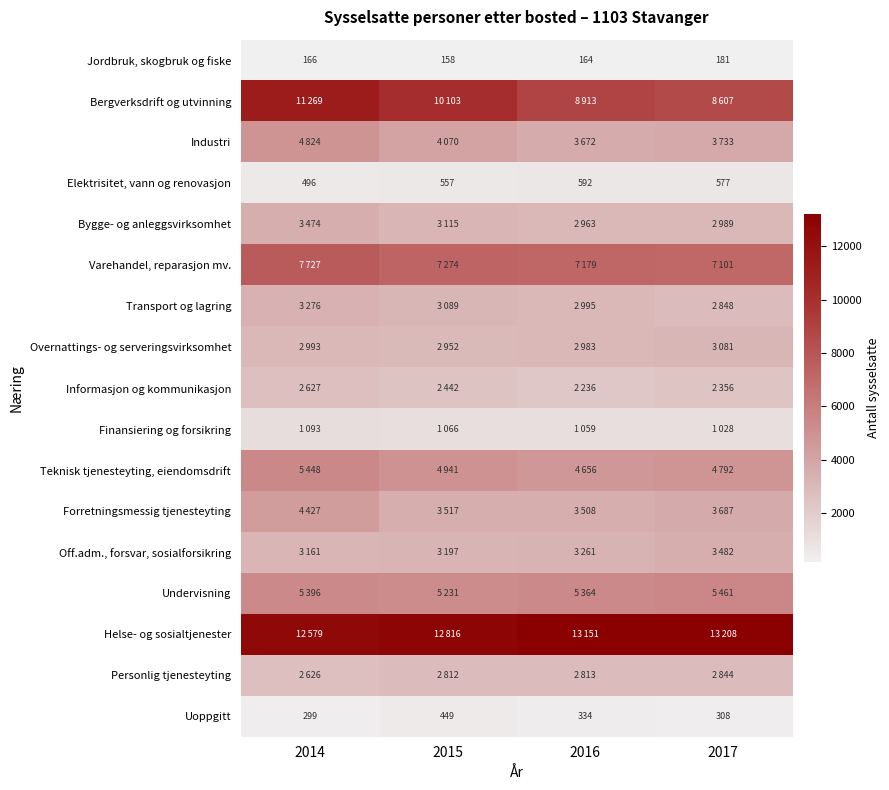

Is it true that Uoppgitt equals 334 at 2016?

True